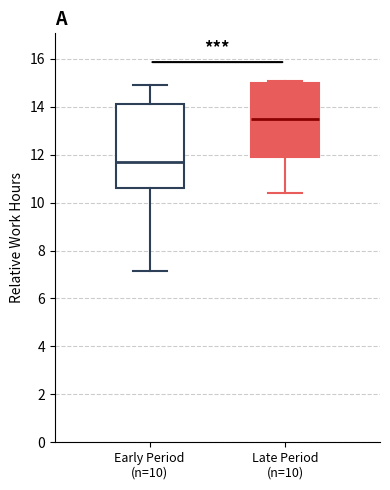

Which box is the tallest, from its lower edge to its upper edge?

Early Period (n=10)